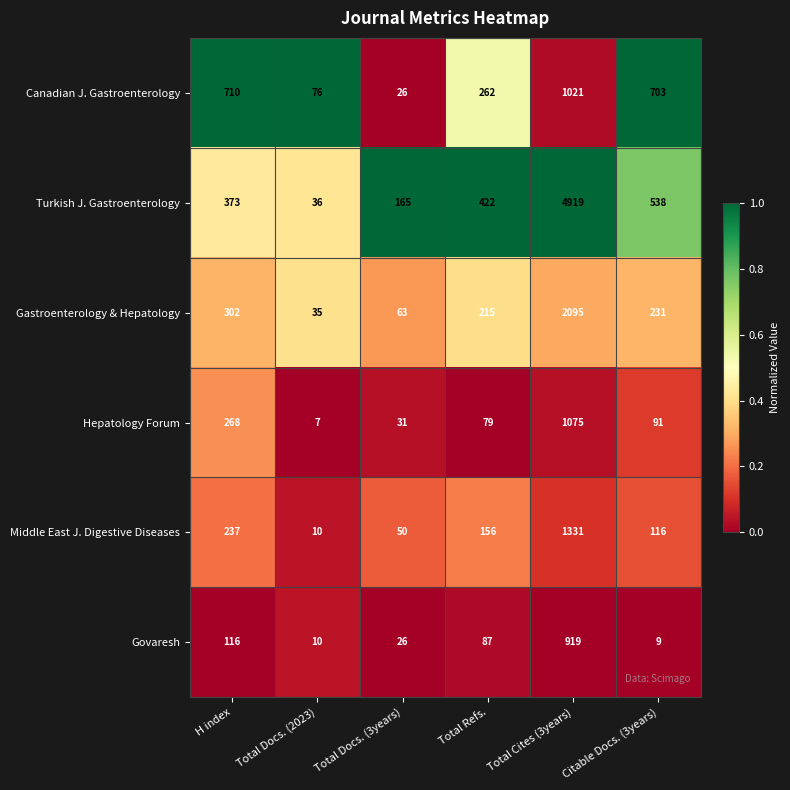

Which series changed the most between Total Docs. (2023) and Total Docs. (3years)?

Turkish J. Gastroenterology